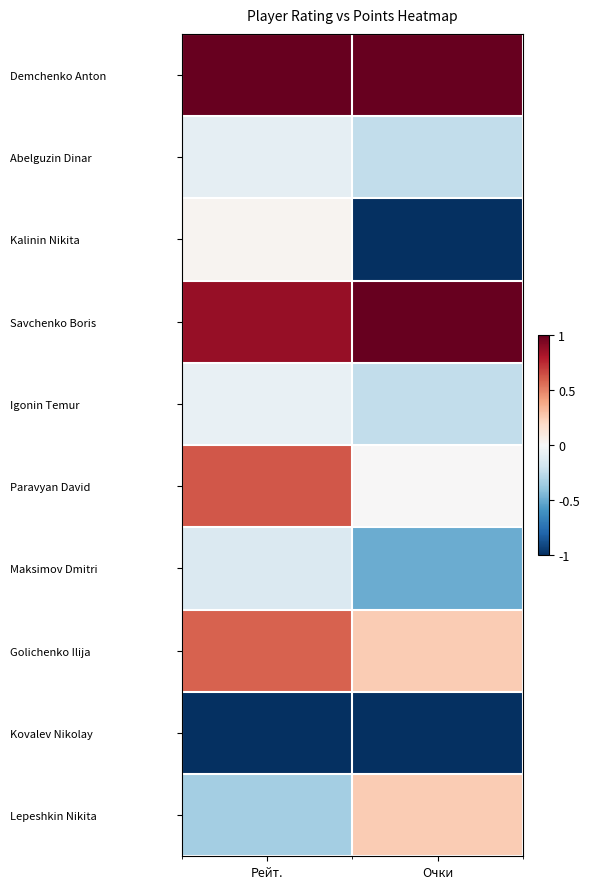

Which category has the highest value across all series?

Рейт.